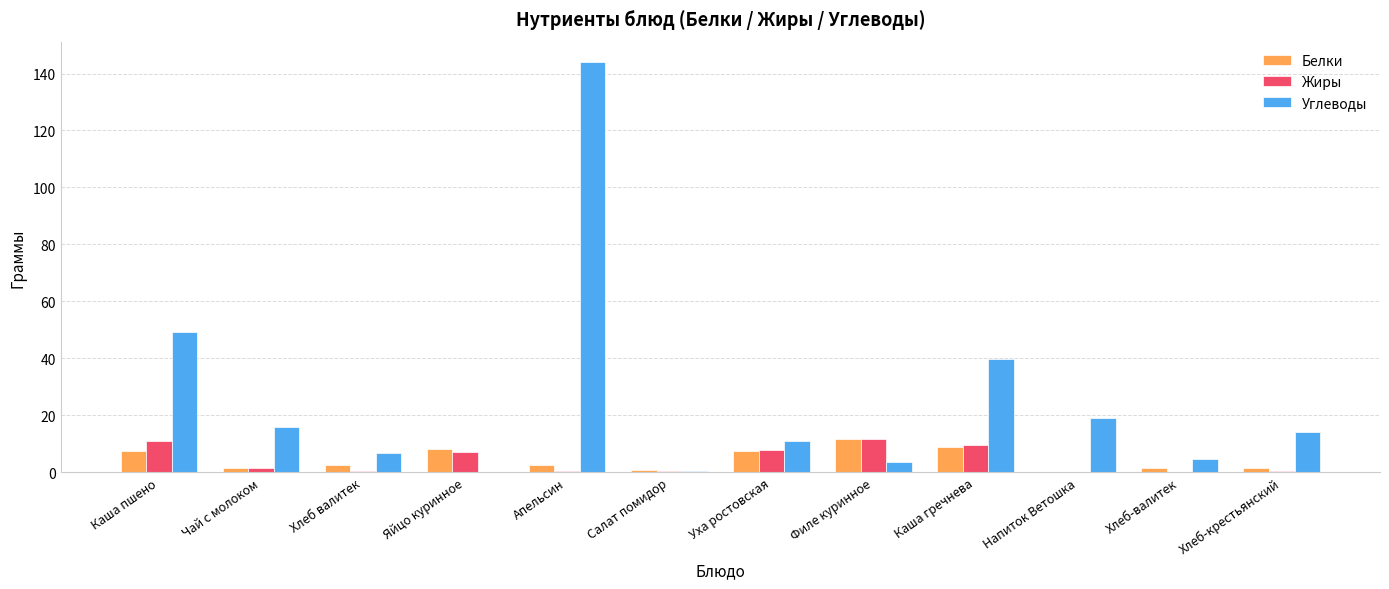

What is the maximum value shown in the chart?

144.0